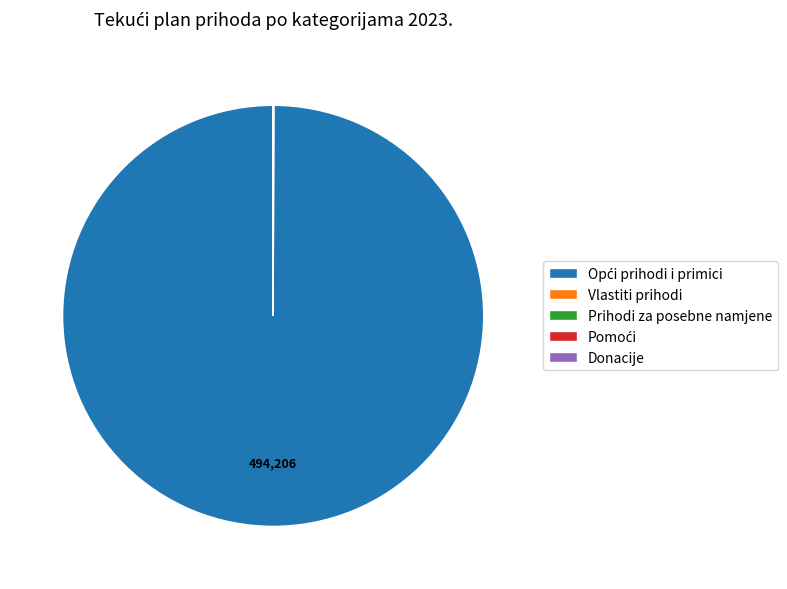

How many slices are in this pie chart?

5